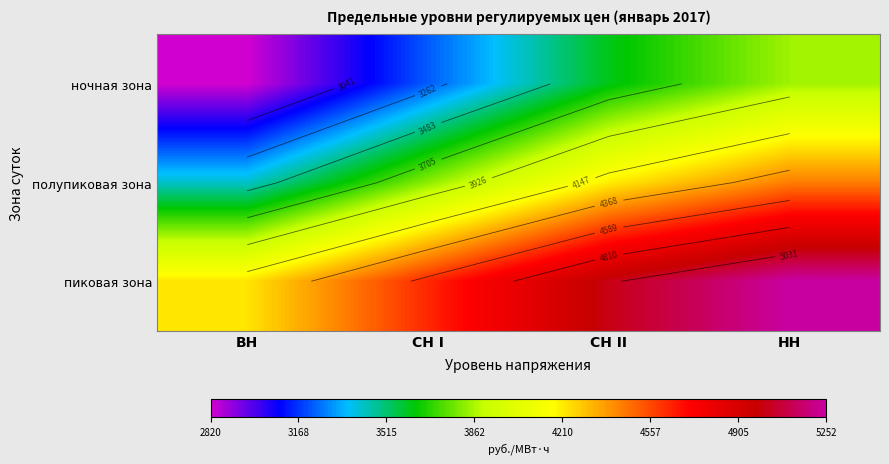

How many data points in ночная зона are less than 3608?

2